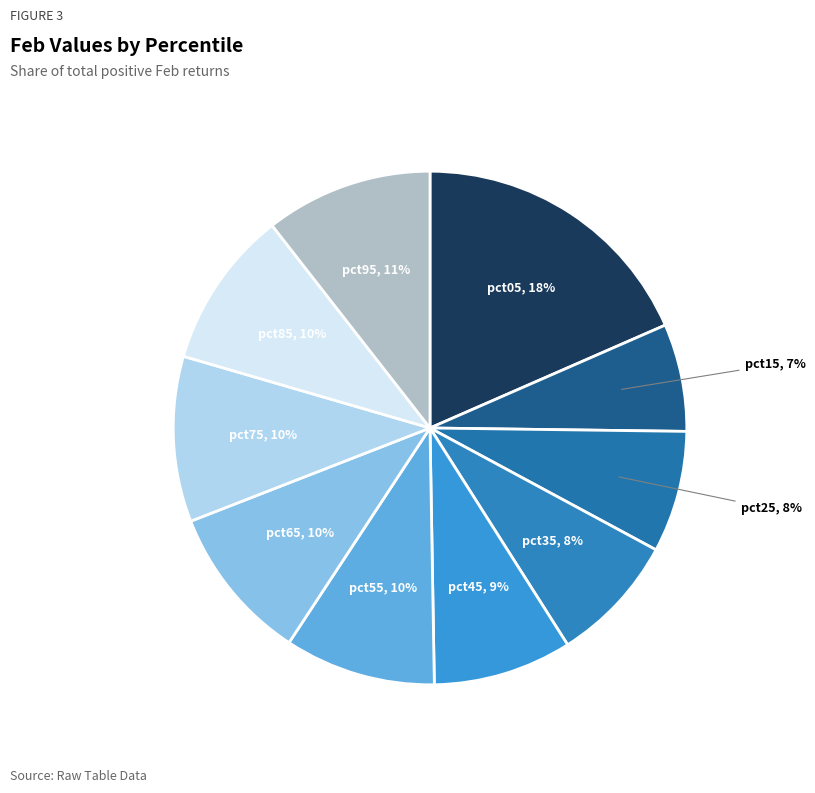

Count the number of slices in the pie.

10